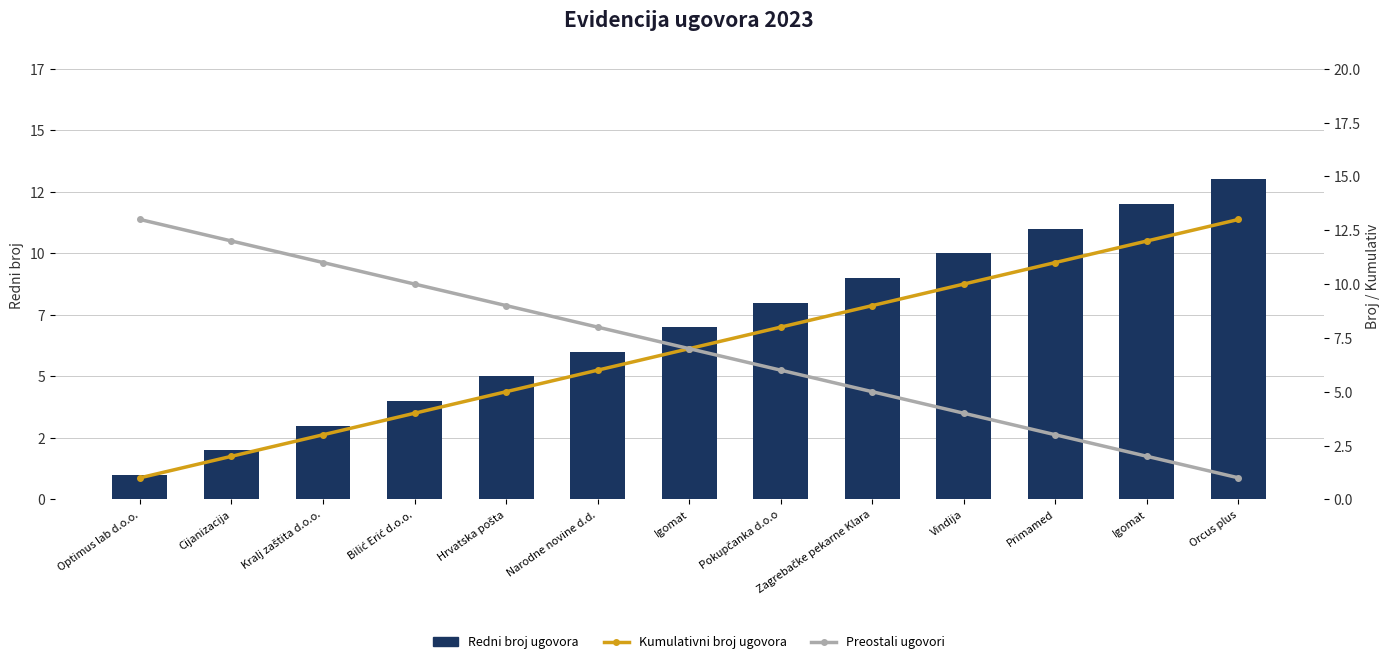

What is the label of the 4th bar from the right?

Vindija